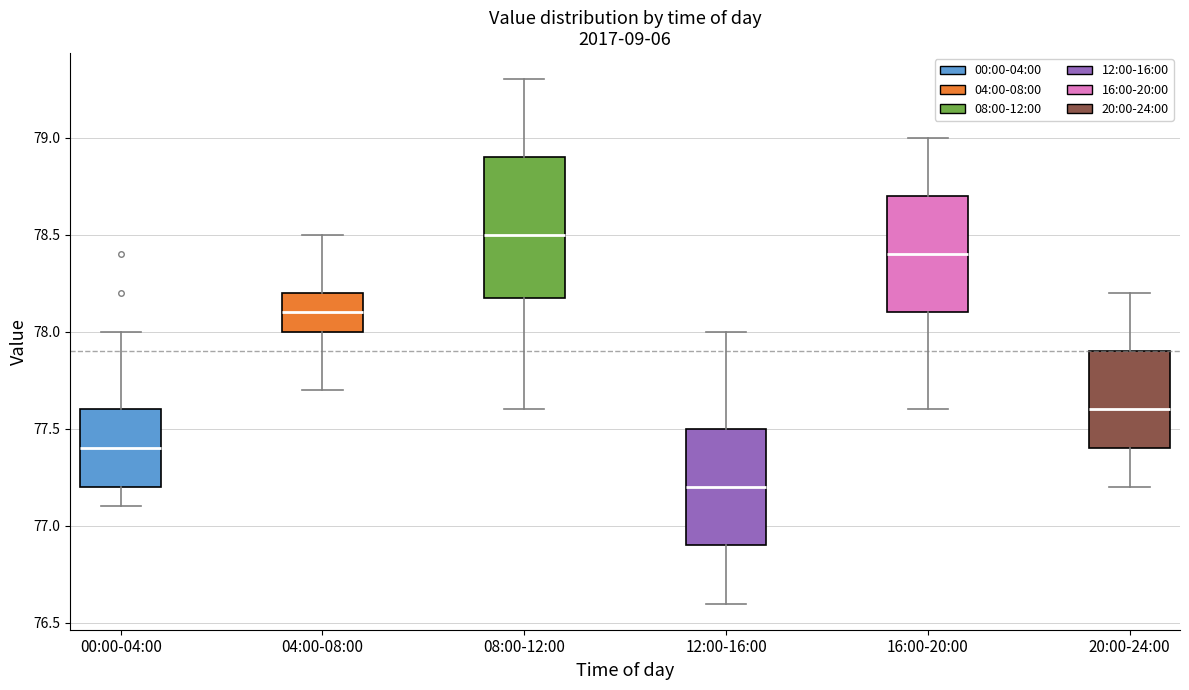

Reading left to right, transcribe this box plot: for each box, give where its median line is, the range the box spans, and where its two whiskers end, as read against the y-axis. The values are not printed on the chart, so give them approximately, as read against the axis.

00:00-04:00: median 77.4, box 77.2 to 77.6, whiskers 77.1 to 78.0
04:00-08:00: median 78.1, box 78.0 to 78.2, whiskers 77.7 to 78.5
08:00-12:00: median 78.5, box 78.2 to 78.9, whiskers 77.6 to 79.3
12:00-16:00: median 77.2, box 76.9 to 77.5, whiskers 76.6 to 78.0
16:00-20:00: median 78.4, box 78.1 to 78.7, whiskers 77.6 to 79.0
20:00-24:00: median 77.6, box 77.4 to 77.9, whiskers 77.2 to 78.2